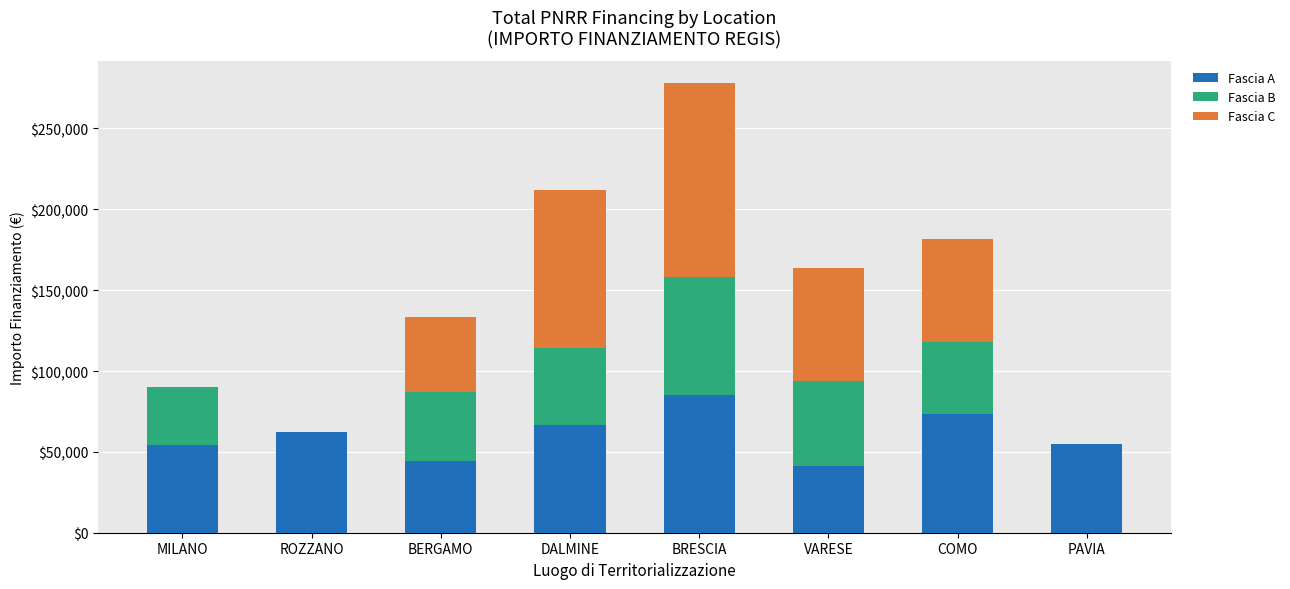

What is the total value across all series at MILANO?

90268.6